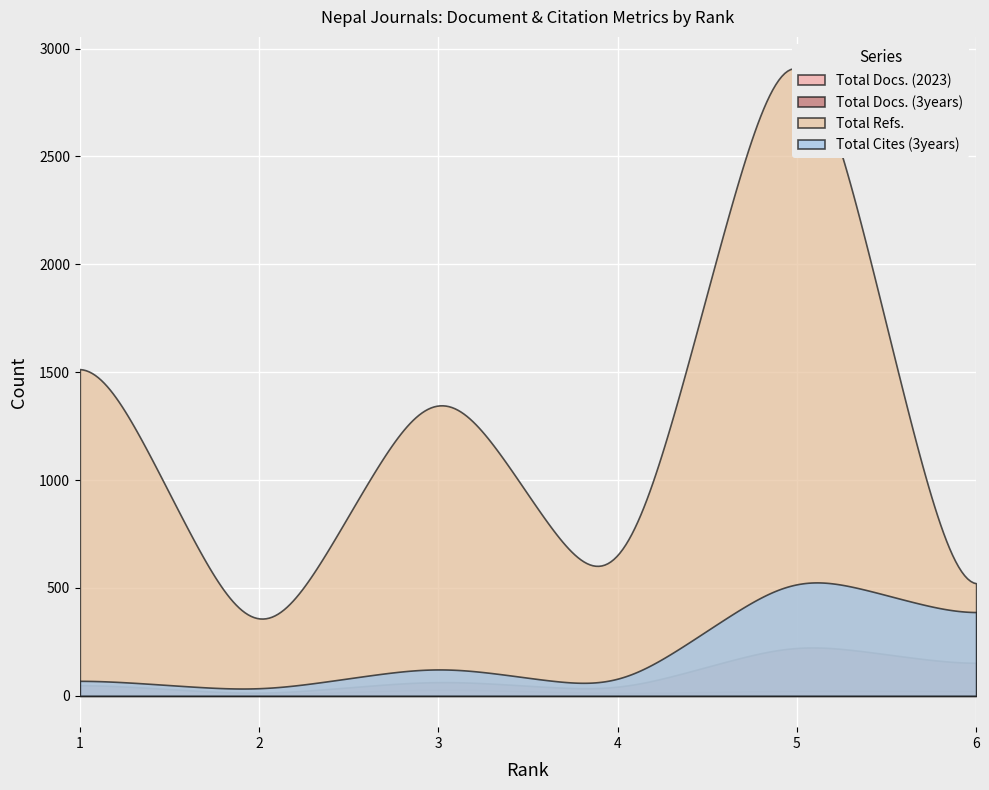

True or false: Total Docs. (3years) and Total Cites (3years) cross at least once.

False